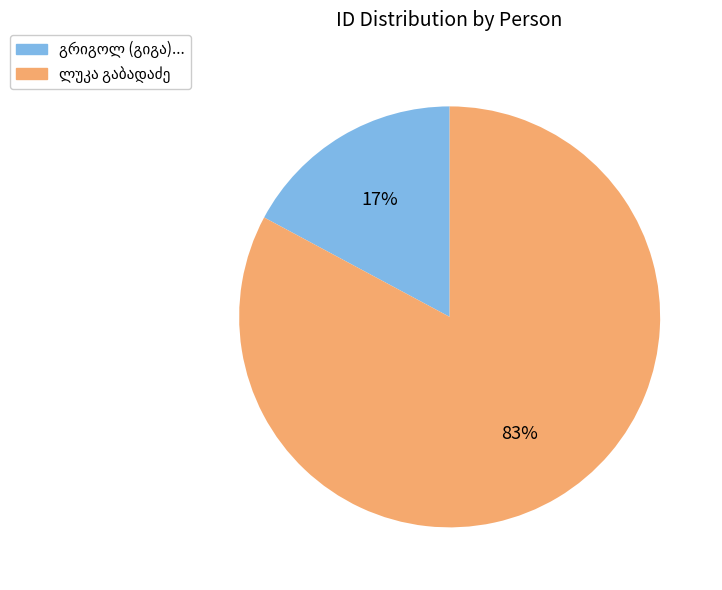

To the nearest percent, what is the difference between the largest and smallest slice percentages?

66%